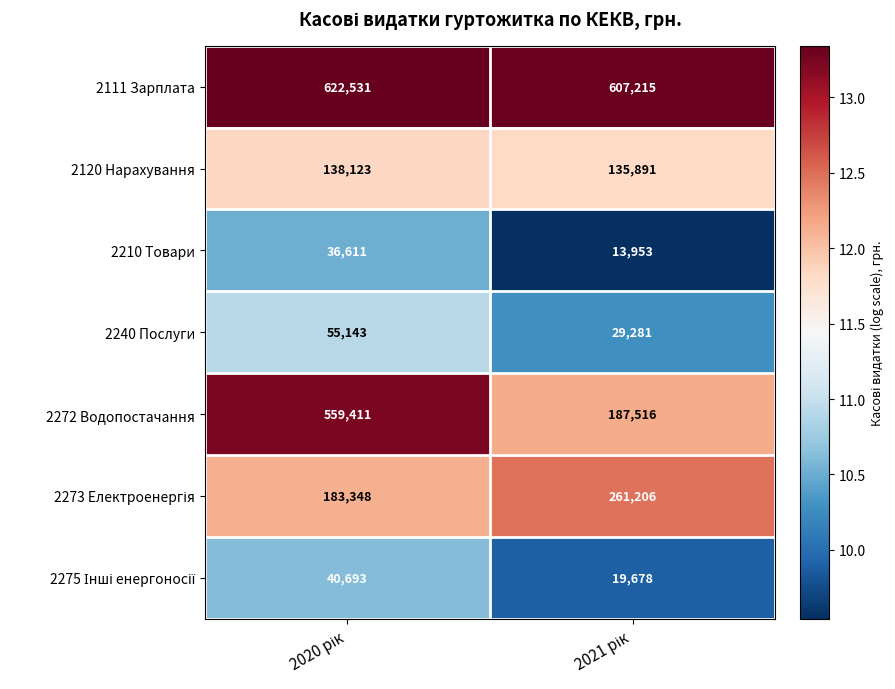

What is the maximum value for 2111 Зарплата?

622531